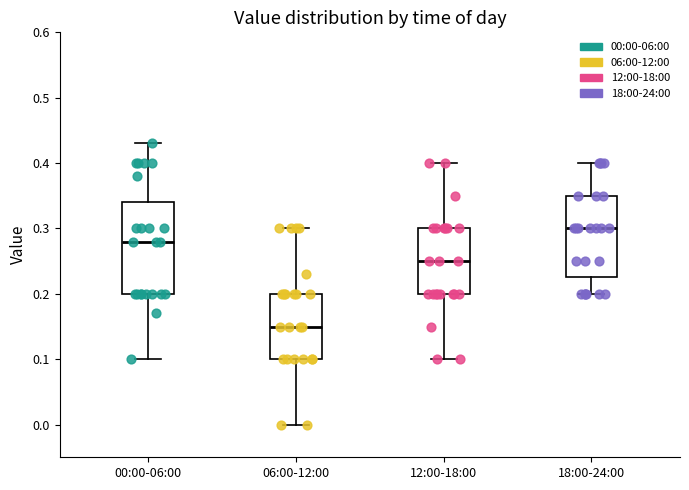

Reading left to right, read every box against the y-axis: the position of its median line, the range the box covers, and the ends of its whiskers. The values are not printed on the chart, so give them approximately, as read against the axis.

00:00-06:00: median 0.28, box 0.20 to 0.34, whiskers 0.10 to 0.43
06:00-12:00: median 0.15, box 0.10 to 0.20, whiskers 0.00 to 0.30
12:00-18:00: median 0.25, box 0.20 to 0.30, whiskers 0.10 to 0.40
18:00-24:00: median 0.30, box 0.23 to 0.35, whiskers 0.20 to 0.40